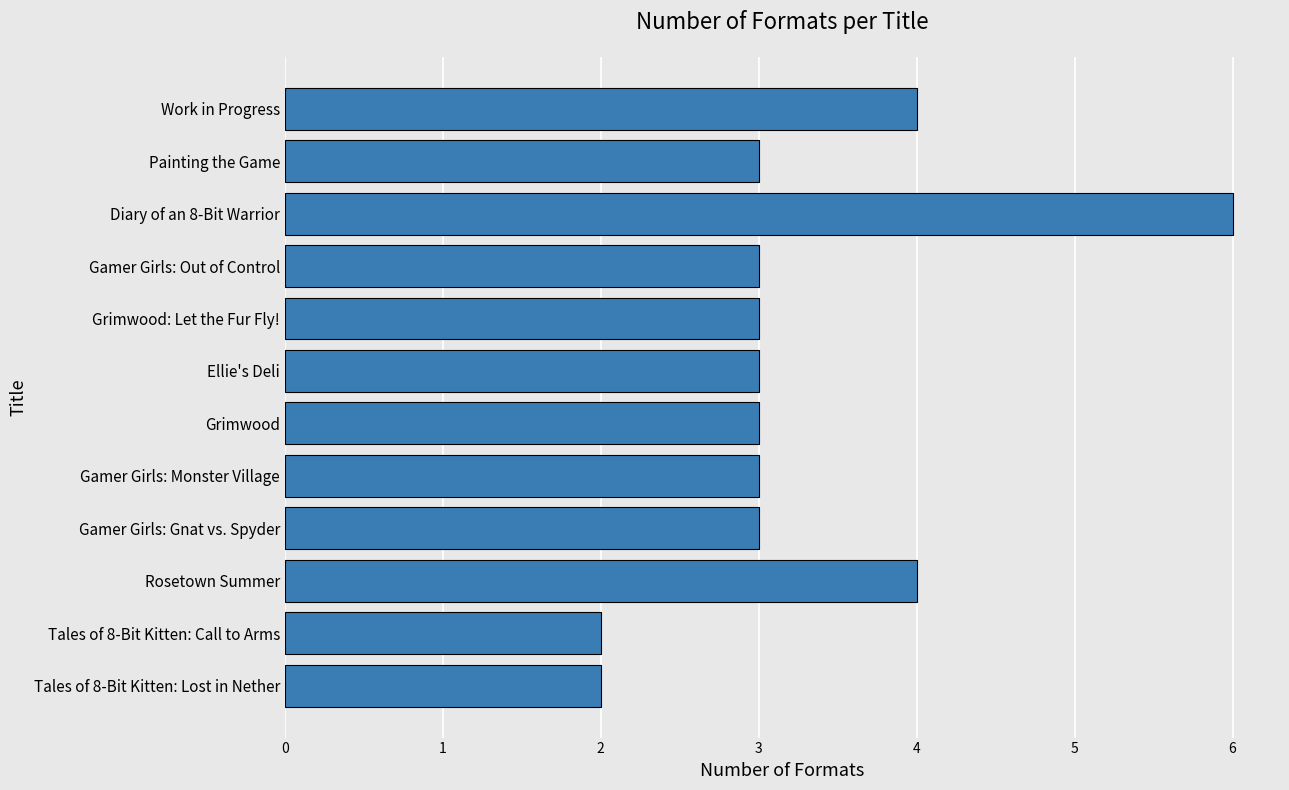

Reading bottom to top, extract all data points from this chart.

2	2	4	3	3	3	3	3	3	6	3	4